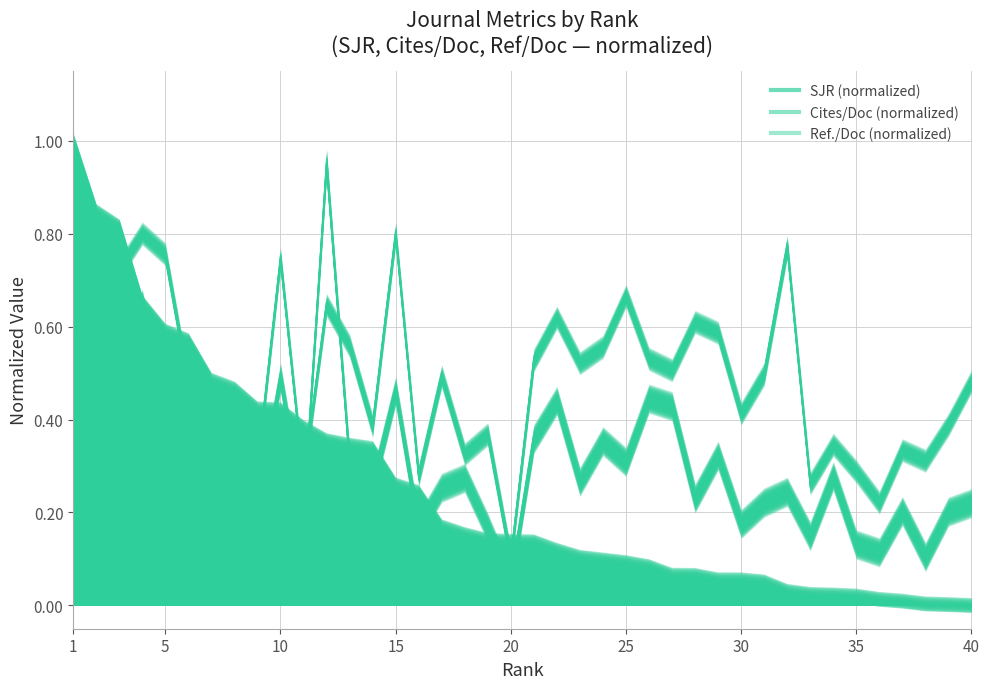

What is the value of the Cites / Doc. (2years) point at the 29th from the left?

0.3